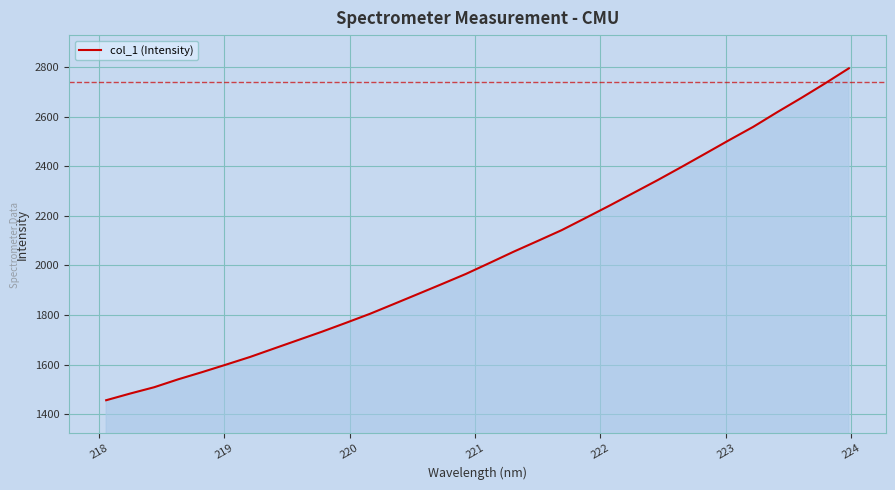

What is the maximum value shown in the chart?

2794.3